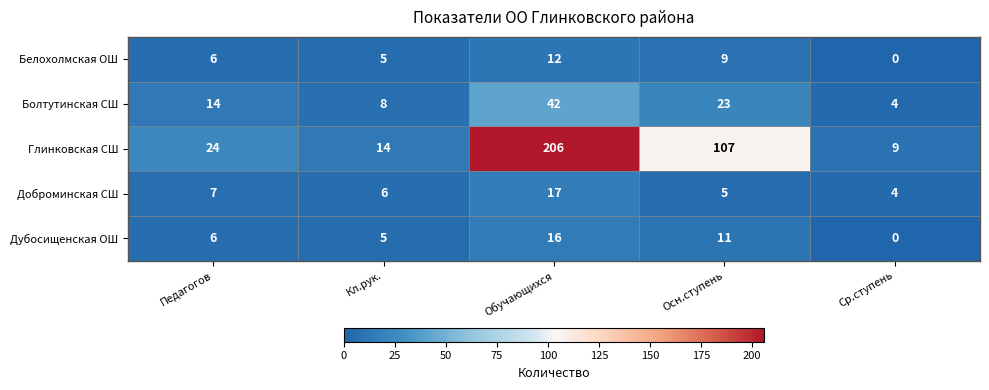

What is the spread (max minus min) of values at Ср.ступень?

9